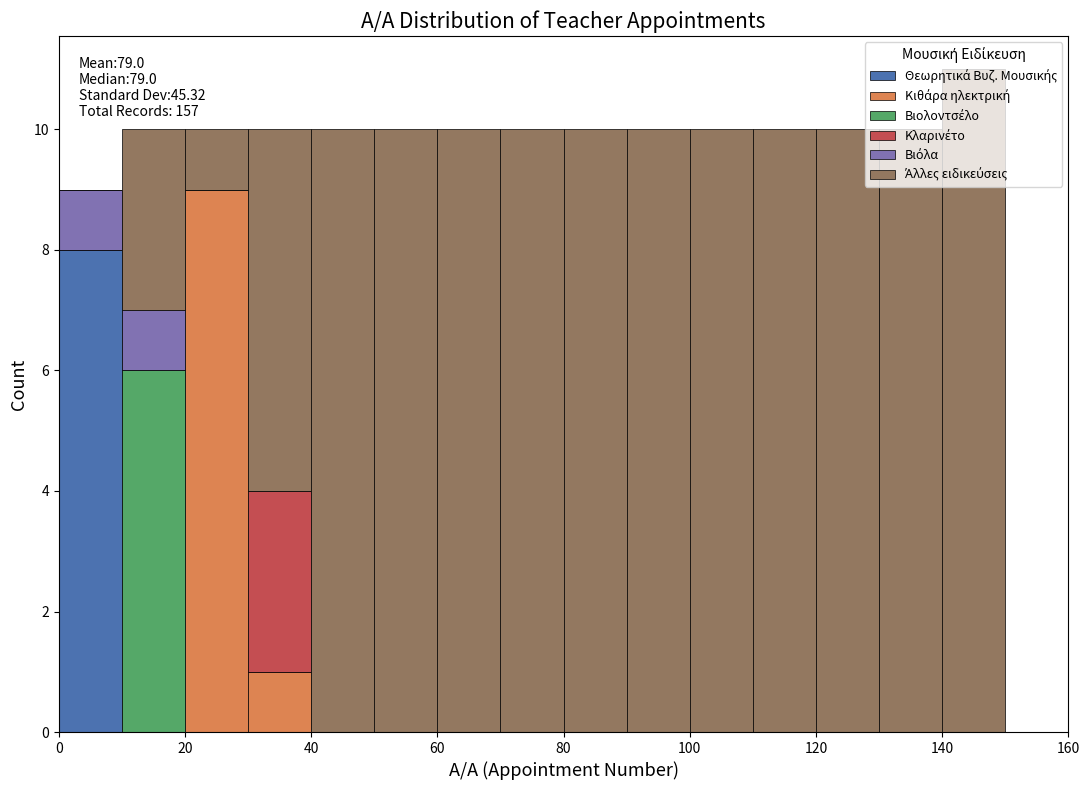

Which range on the x-axis has the tallest stacked bar (by total height)?

140 to 150